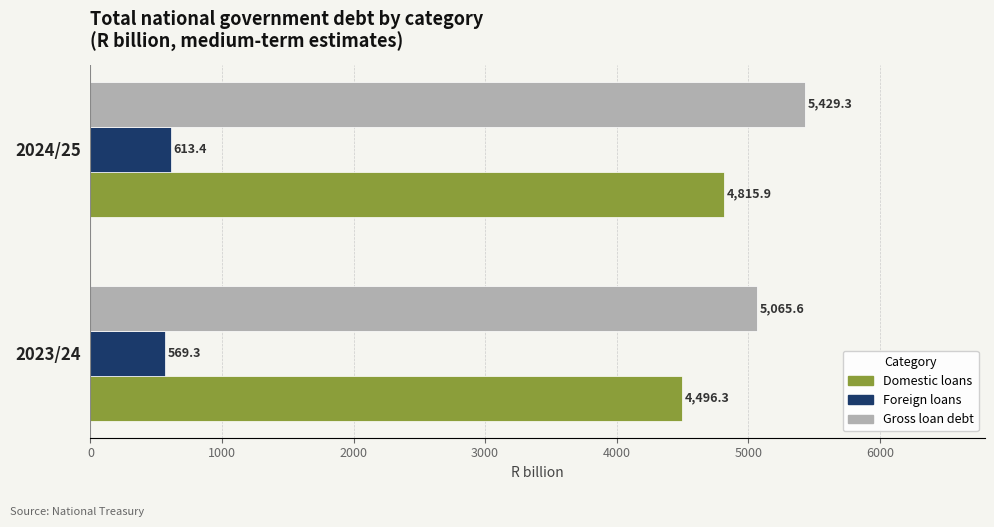

What is the difference between the highest and lowest values at 2023/24?

4496.3